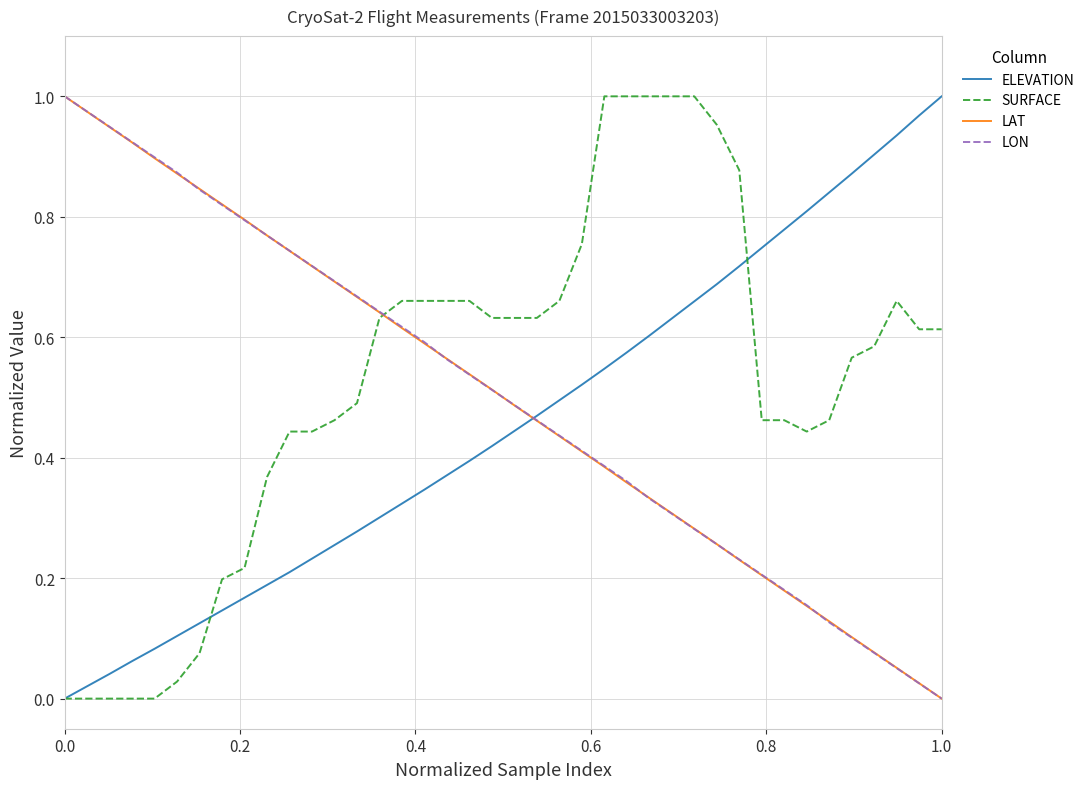

How many lines are shown in the chart?

4